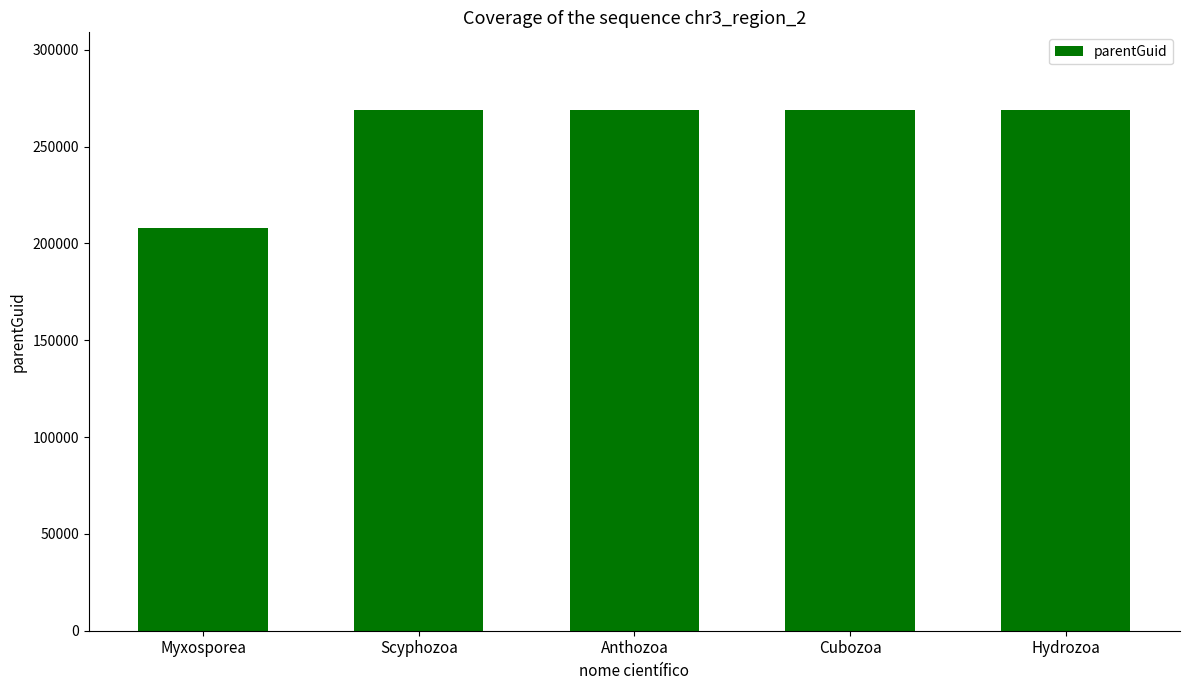

What value does the data have at Cubozoa, to the nearest 50?

268650